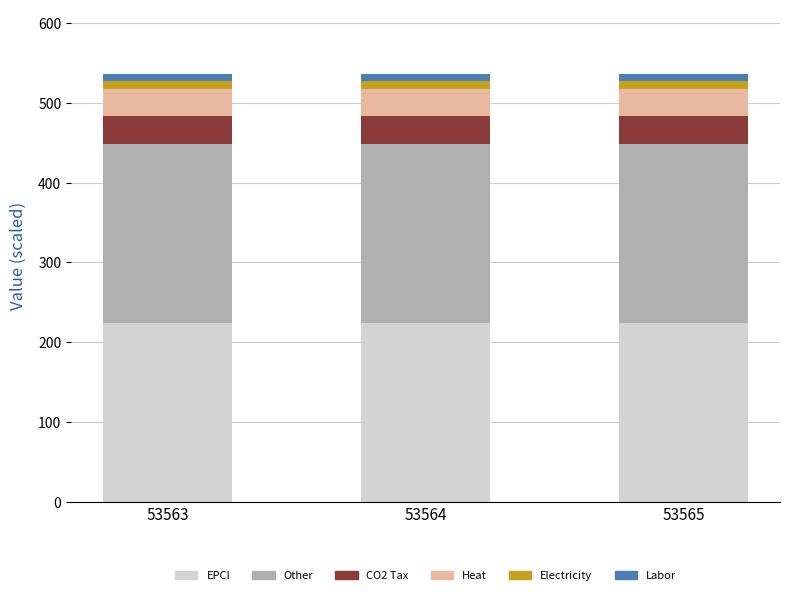

The value of EPCI at 53564 is 224.3. True or false?

True